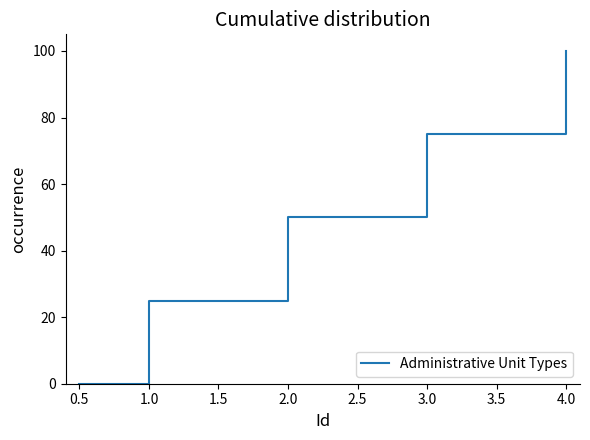

What position from the right is 2.0?

3